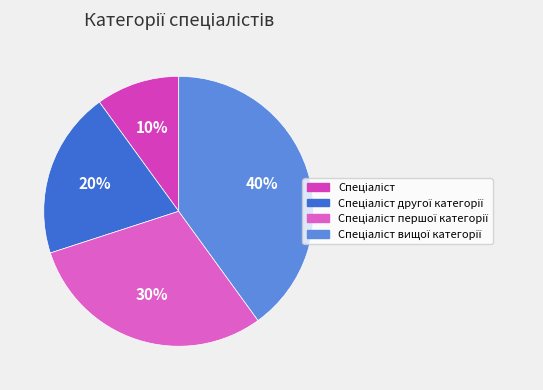

How many slices are in this pie chart?

4